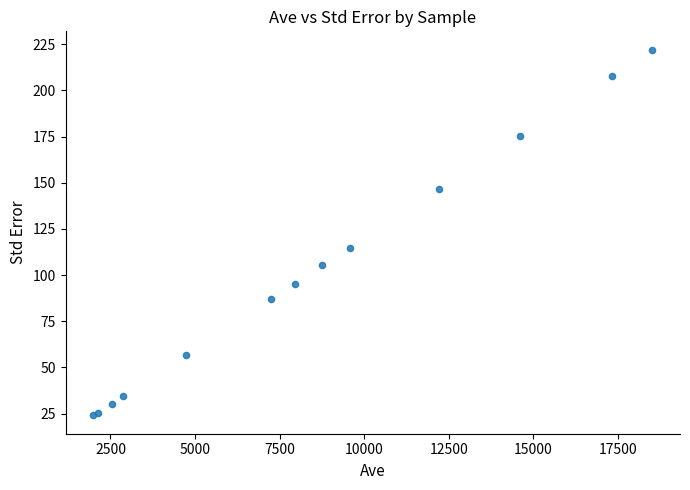

What Y value in the scatter plot is closest to 123?

114.8